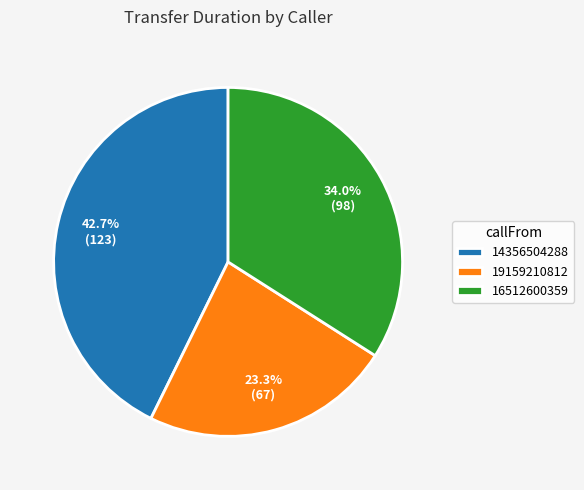

To the nearest percent, what portion does 14356504288 represent?

43%